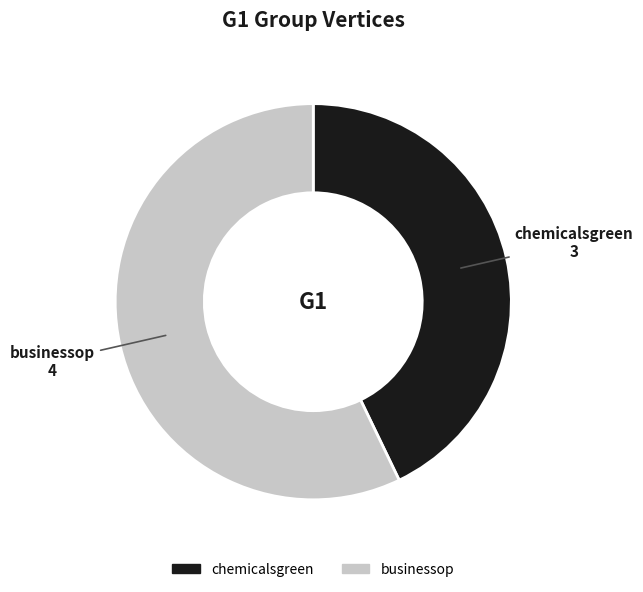

Rank the categories by value from highest to lowest.

businessop, chemicalsgreen